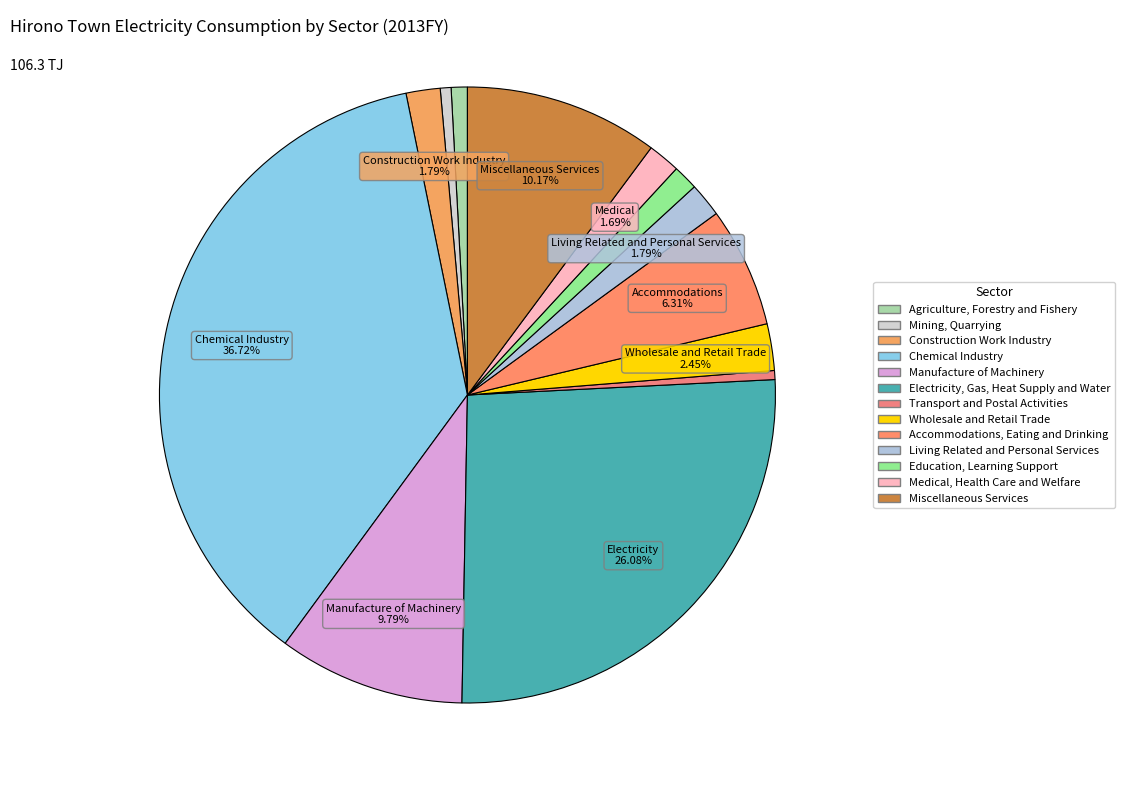

How many slices are in this pie chart?

13